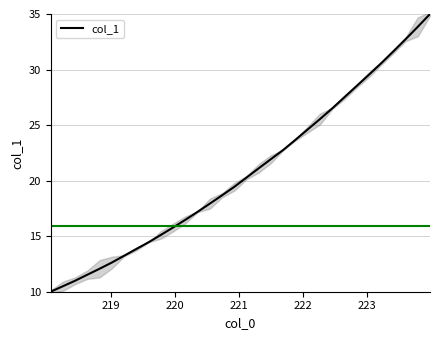

Reading left to right, what are all the values shown in this chart?

10.0	10.5	11.0	11.5	12.1	12.6	13.2	13.9	14.5	15.1	15.8	16.5	17.2	17.9	18.7	19.4	20.3	21.1	21.9	22.8	23.7	24.6	25.5	26.5	27.5	28.5	29.5	30.6	31.6	32.7	33.8	35.0